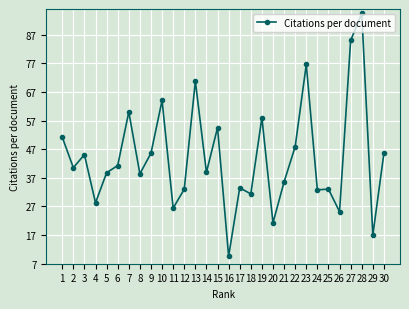

What is the difference between the values at 22 and 12?

14.9